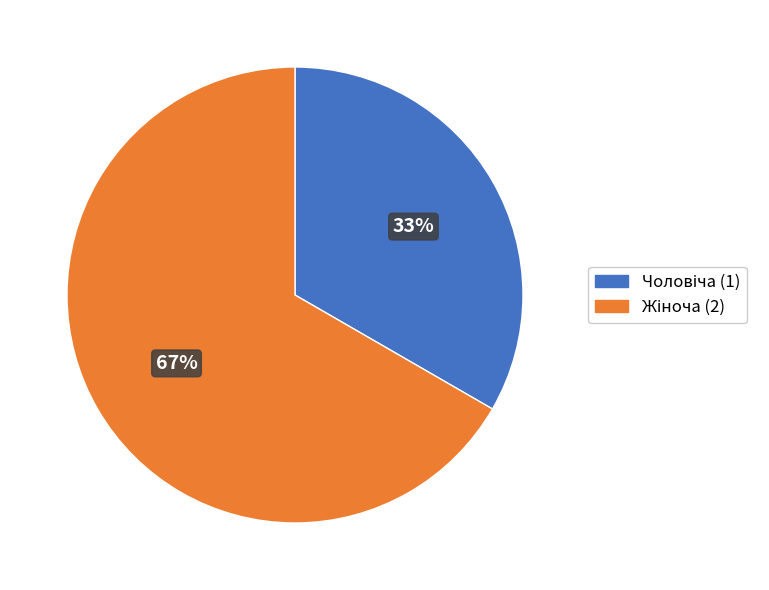

Is there any slice that represents more than half of the pie?

Yes